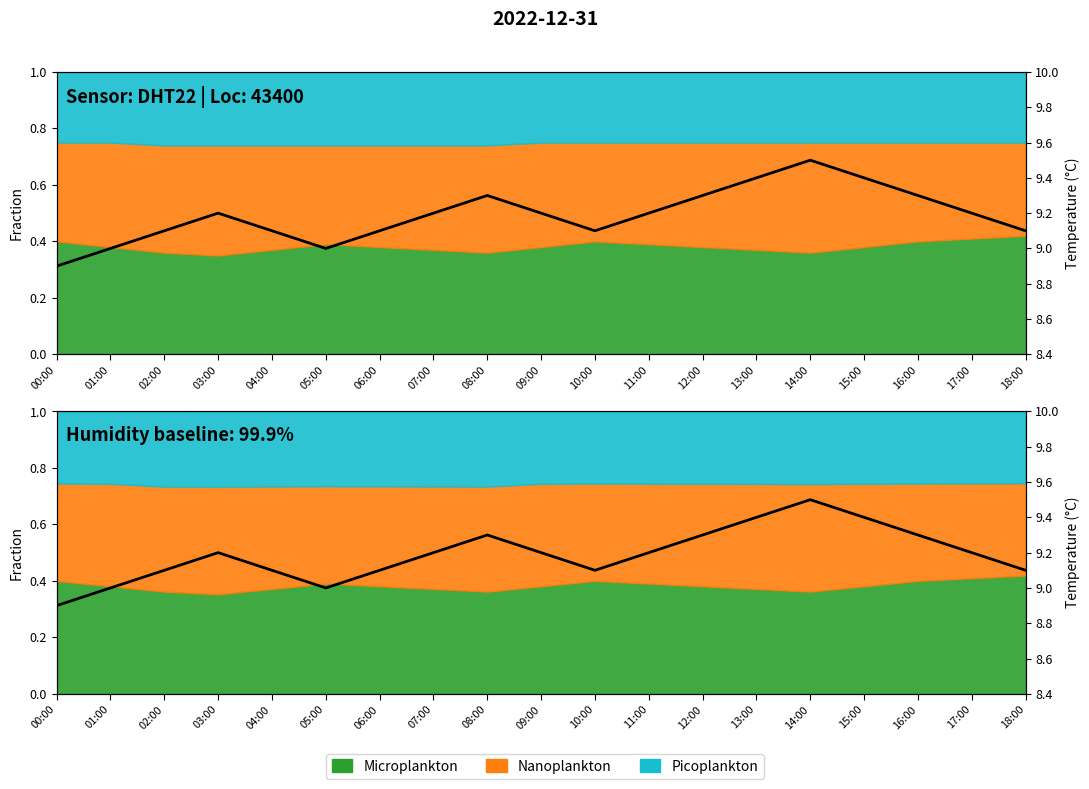

Reading right to left, extract all data points from this chart.

9.1	9.2	9.3	9.4	9.5	9.4	9.3	9.2	9.1	9.2	9.3	9.2	9.1	9.0	9.1	9.2	9.1	9.0	8.9